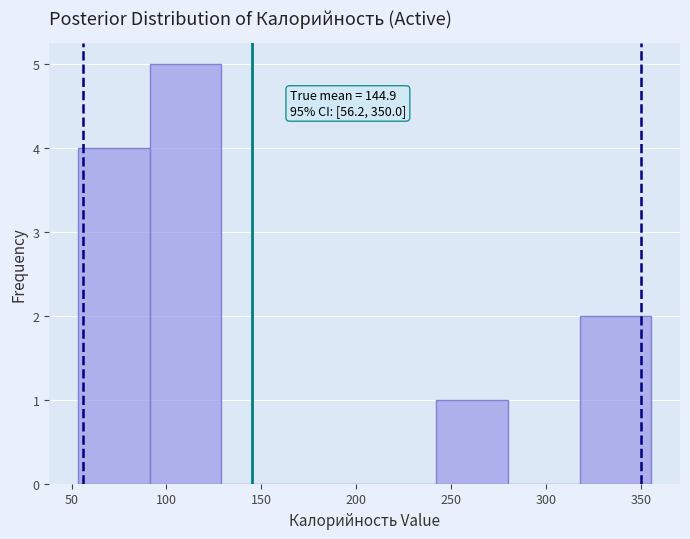

Over which range of the x-axis is the bar tallest?

90 to 130